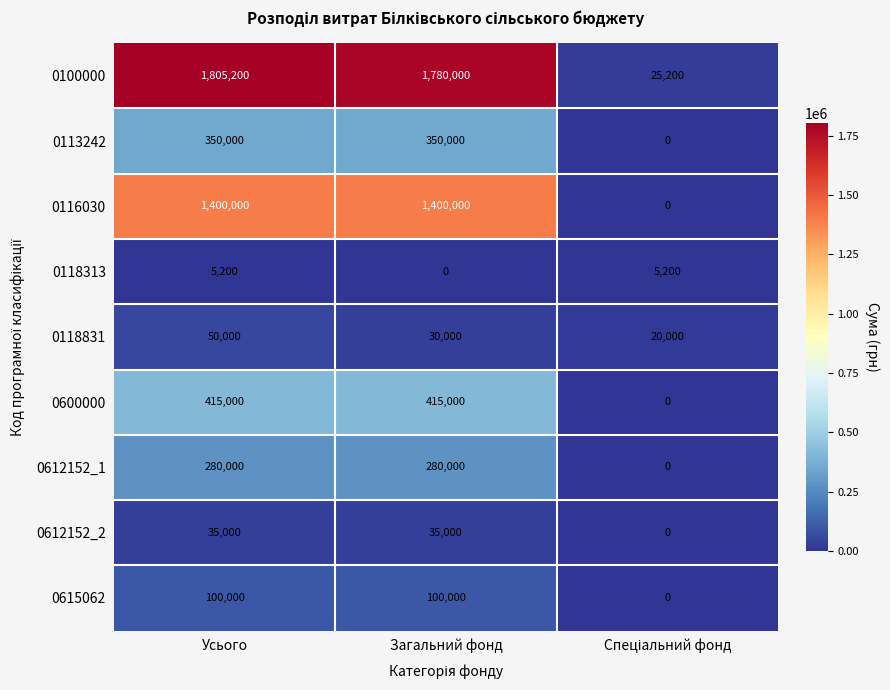

Count the 0118313 values in the range 0 to 5200.

3